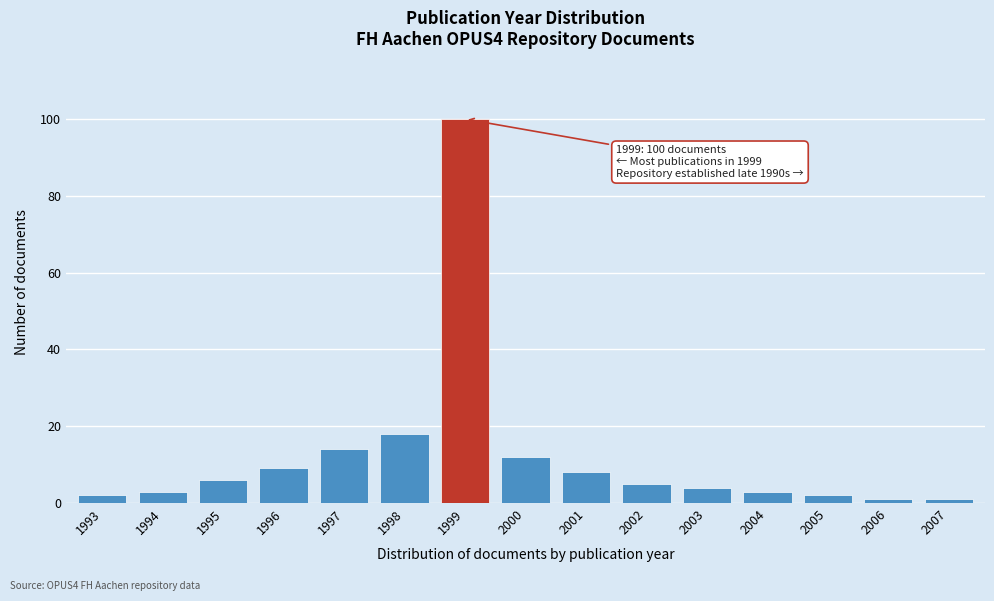

Reading left to right, what are all the values shown in this chart?

2	3	6	9	14	18	100	12	8	5	4	3	2	1	1